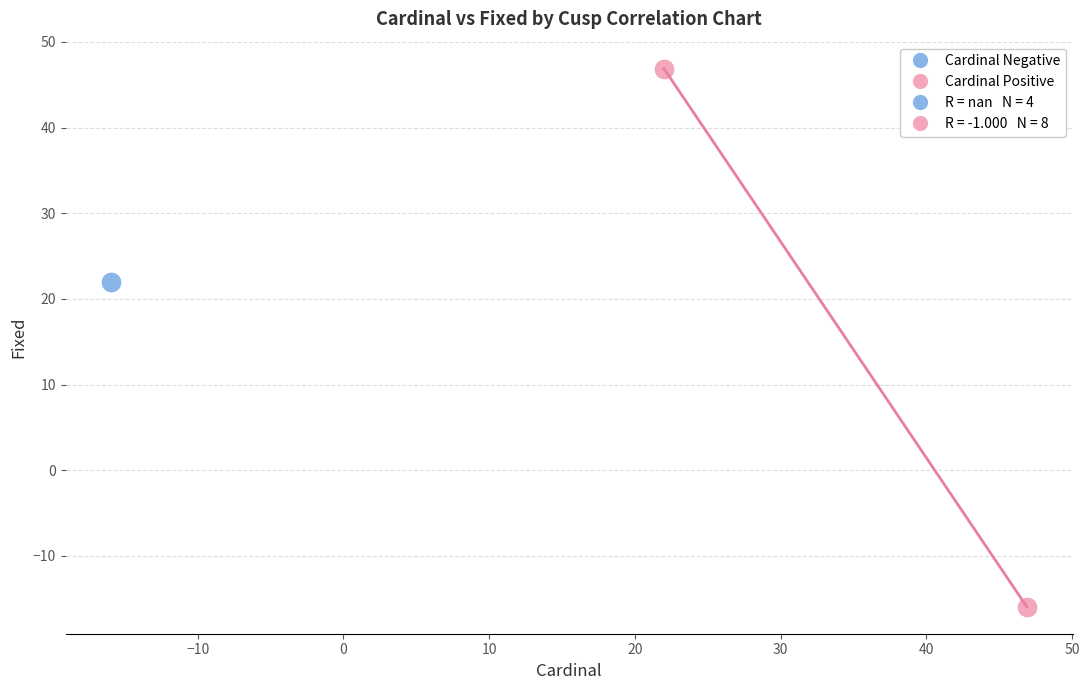

Which series contains the highest Y value?

Cardinal Positive